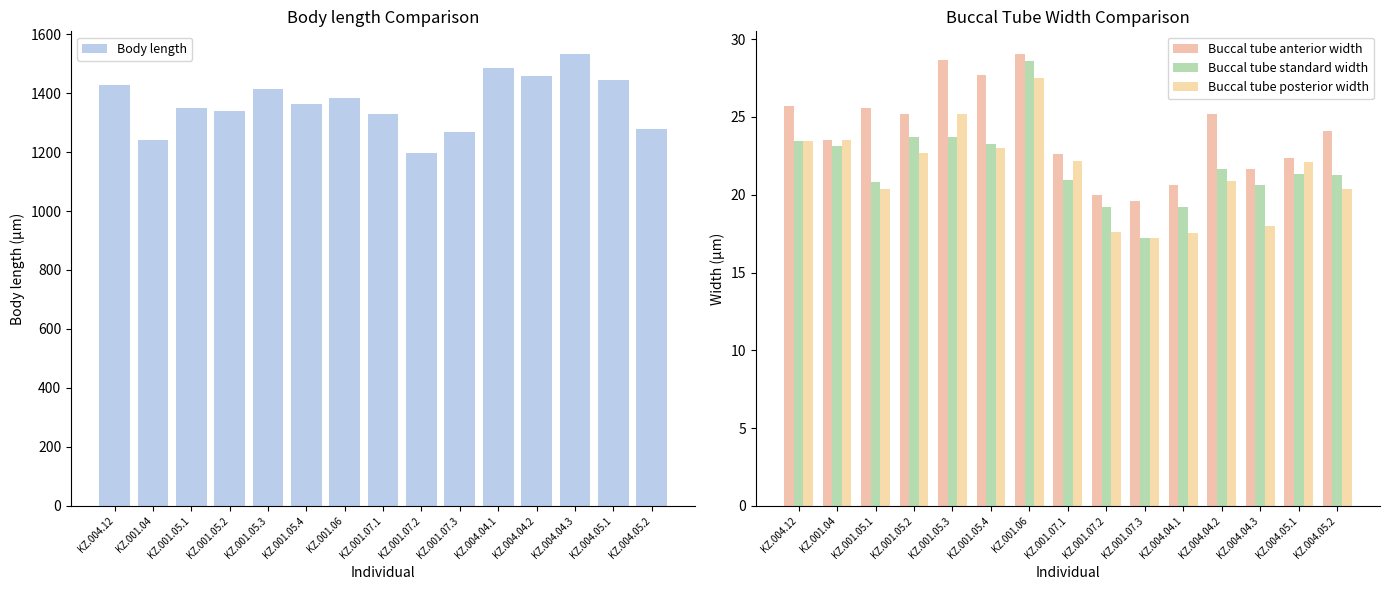

What is the minimum value shown in the chart?

17.2